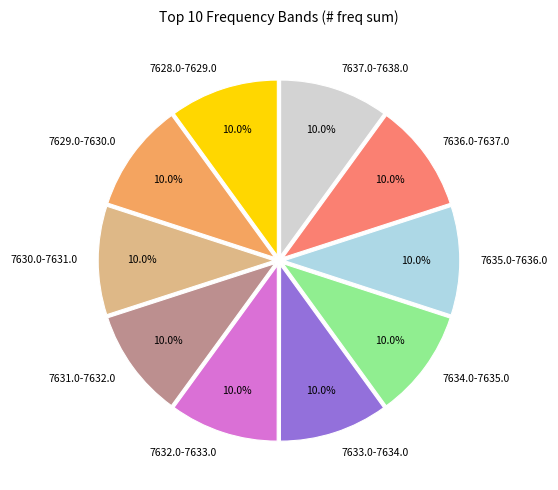

What portion of the pie excludes 7634.0-7635.0?

90.0%